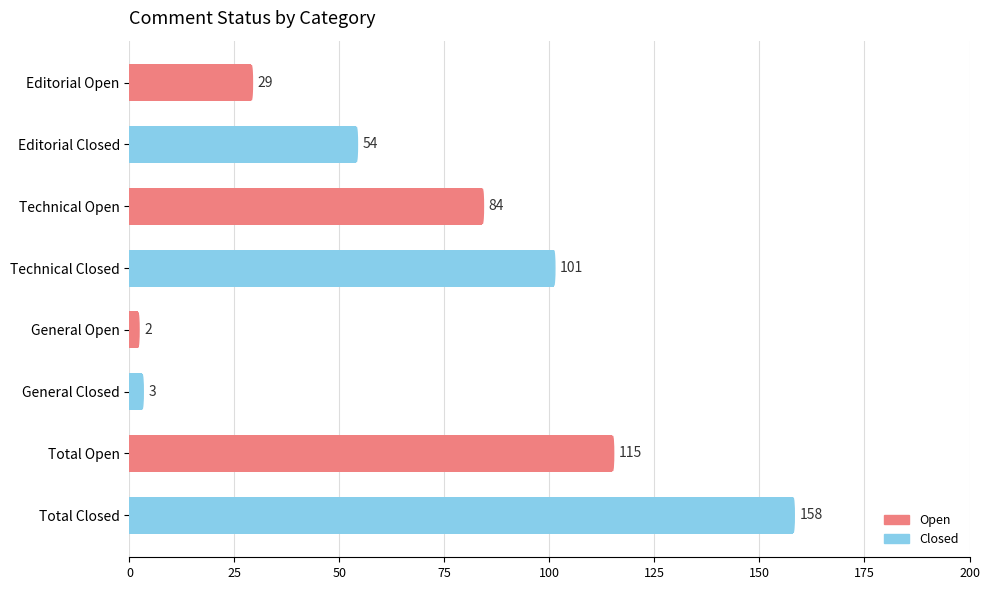

How many distinct data groups are displayed?

1